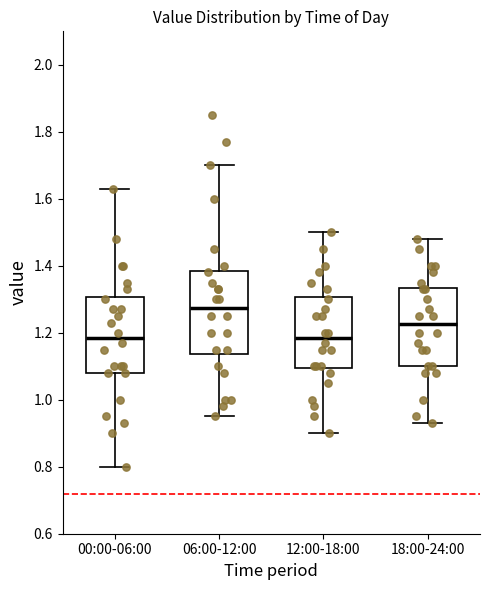

Reading left to right, read every box against the y-axis: the position of its median line, the range the box covers, and the ends of its whiskers. The values are not printed on the chart, so give them approximately, as read against the axis.

00:00-06:00: median 1.18, box 1.08 to 1.30, whiskers 0.80 to 1.64
06:00-12:00: median 1.28, box 1.14 to 1.38, whiskers 0.96 to 1.70
12:00-18:00: median 1.18, box 1.10 to 1.30, whiskers 0.90 to 1.50
18:00-24:00: median 1.22, box 1.10 to 1.34, whiskers 0.94 to 1.48